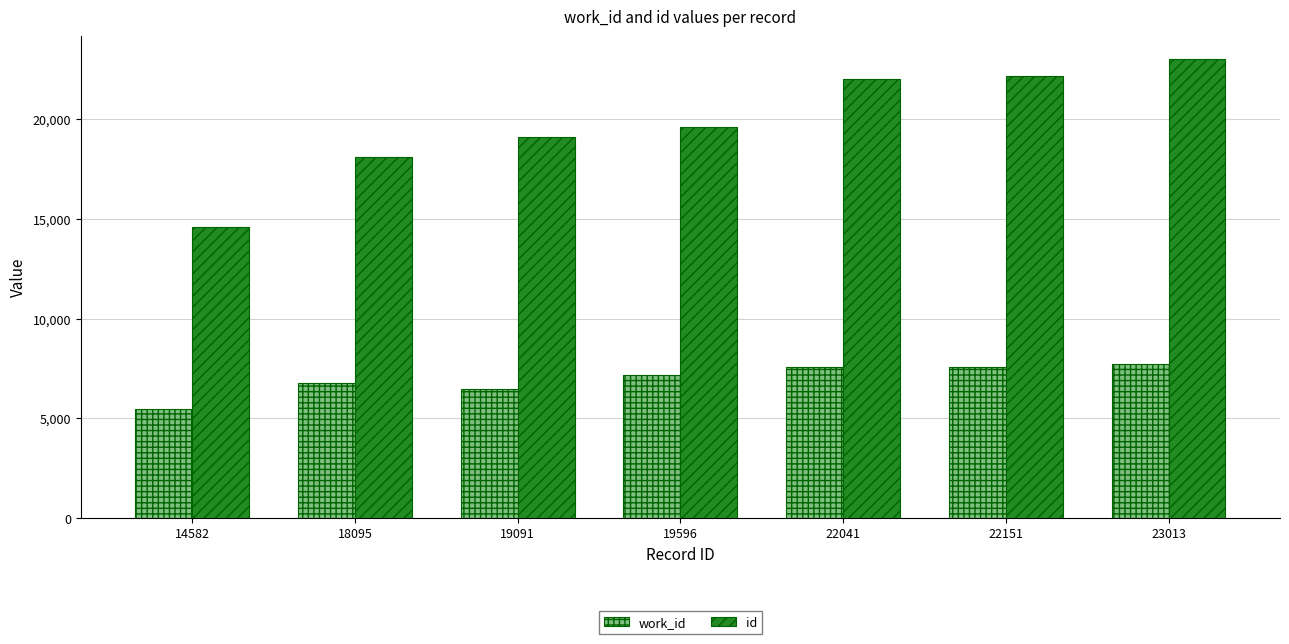

Which series changed the most between 18095 and 22151?

id